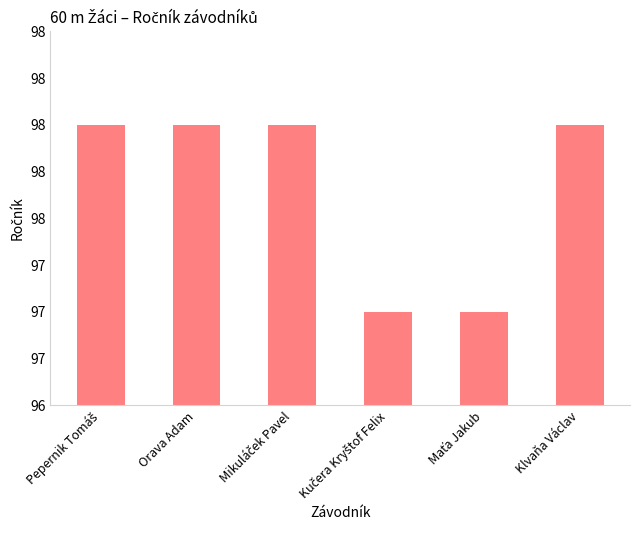

Reading right to left, what are all the values shown in this chart?

98	97	97	98	98	98